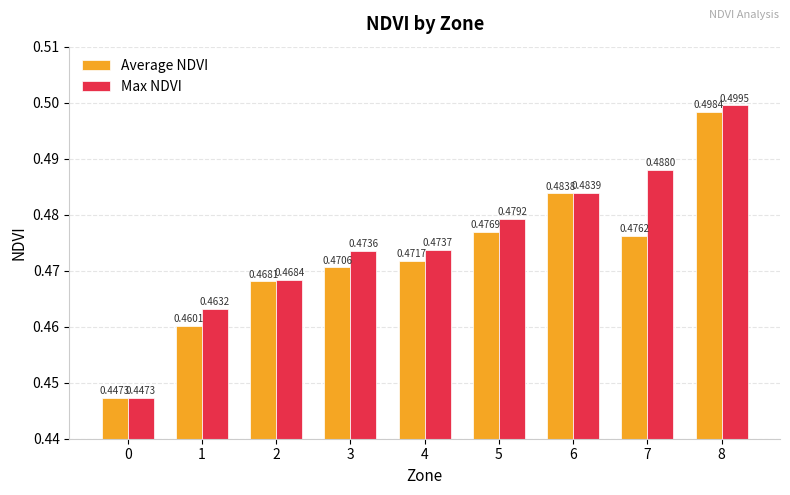

What is the sum of the Max NDVI values at 5 and 0?

0.9